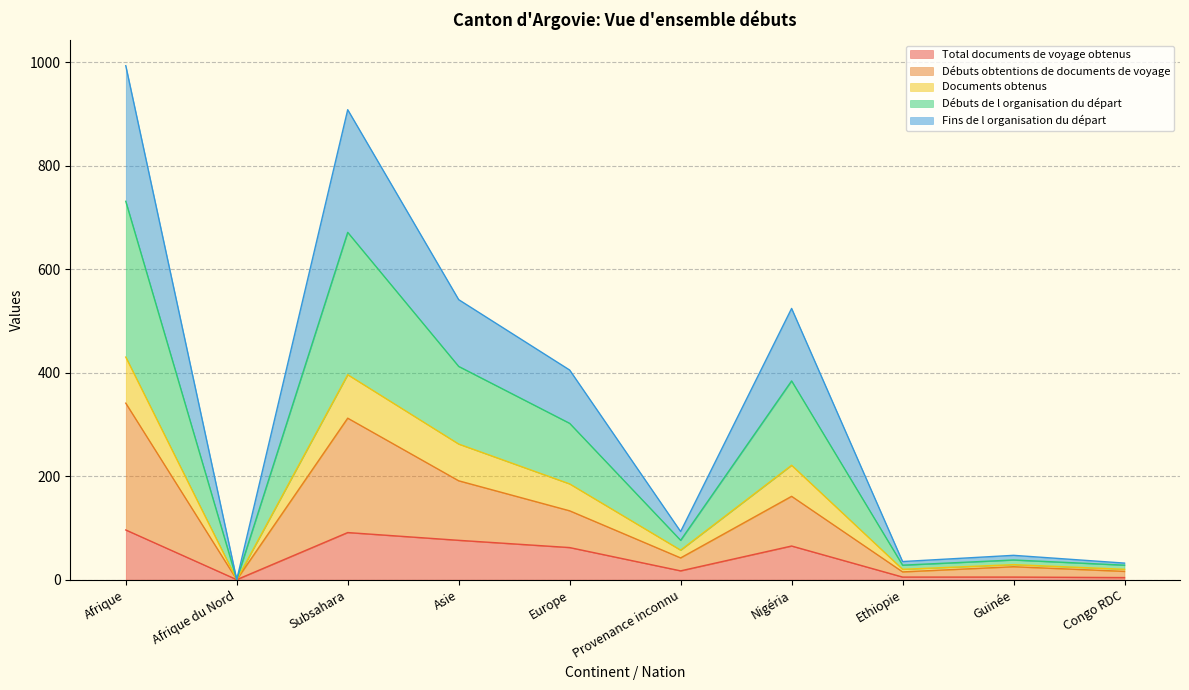

How many lines are shown in the chart?

5